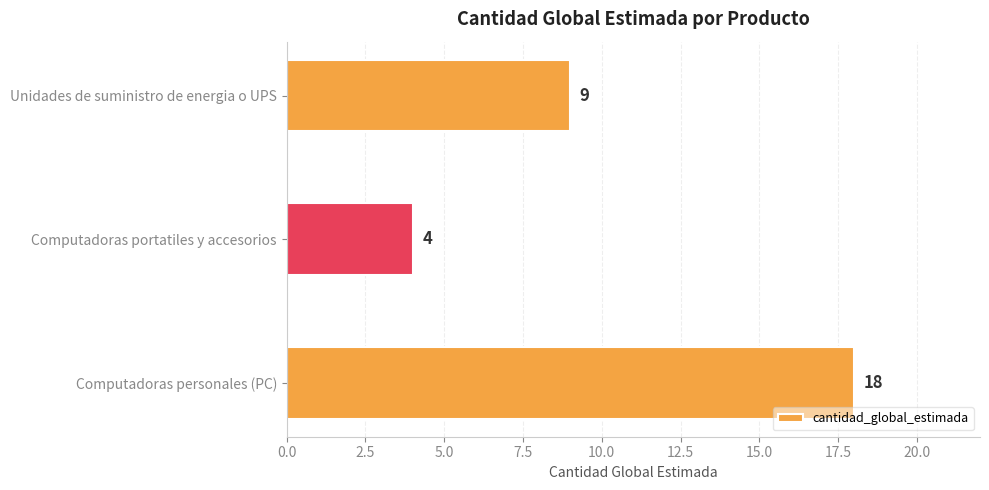

Is it true that the value at Computadoras portatiles y accesorios is 2?

False